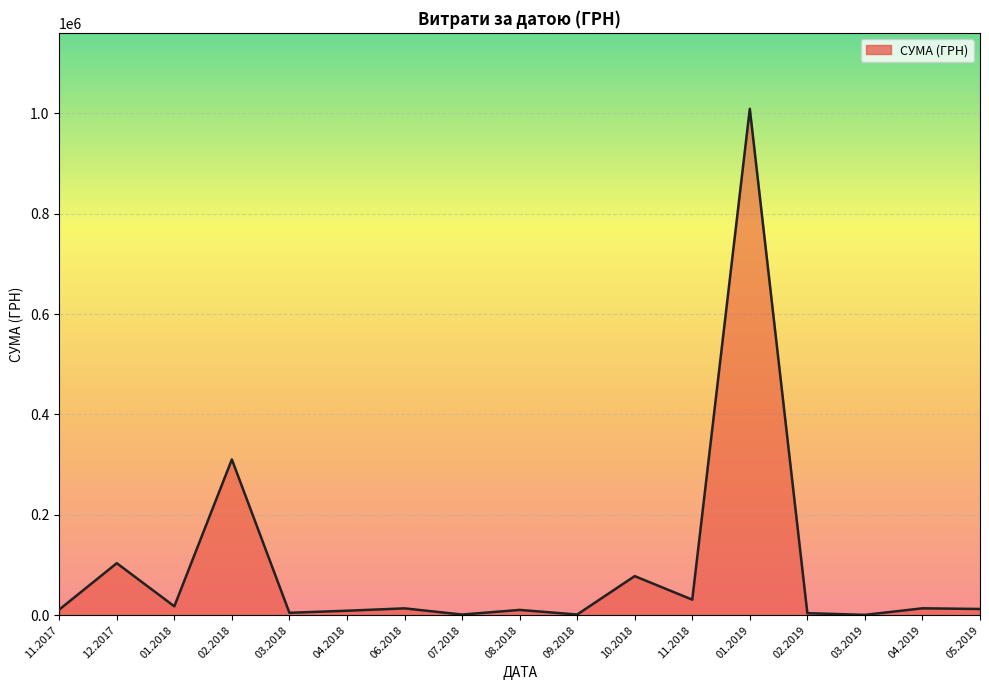

How many distinct data groups are displayed?

1